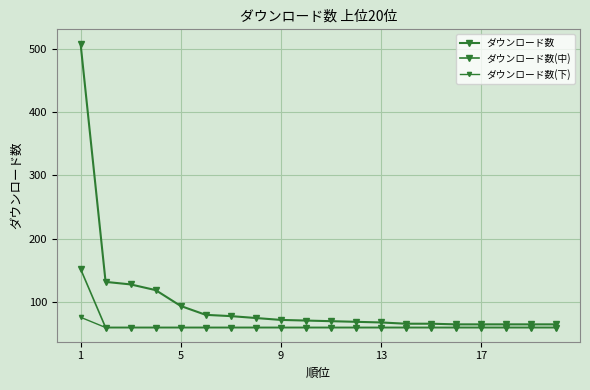

What is the average value of the ダウンロード数(下) series?

60.8